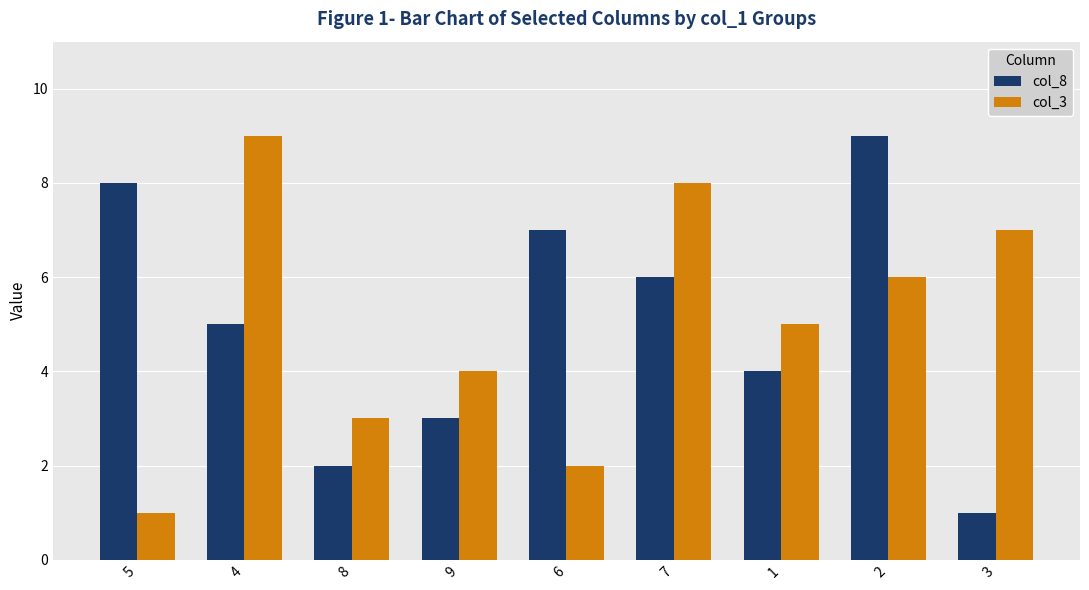

What is the sum of the col_3 values at 5 and 4?

10